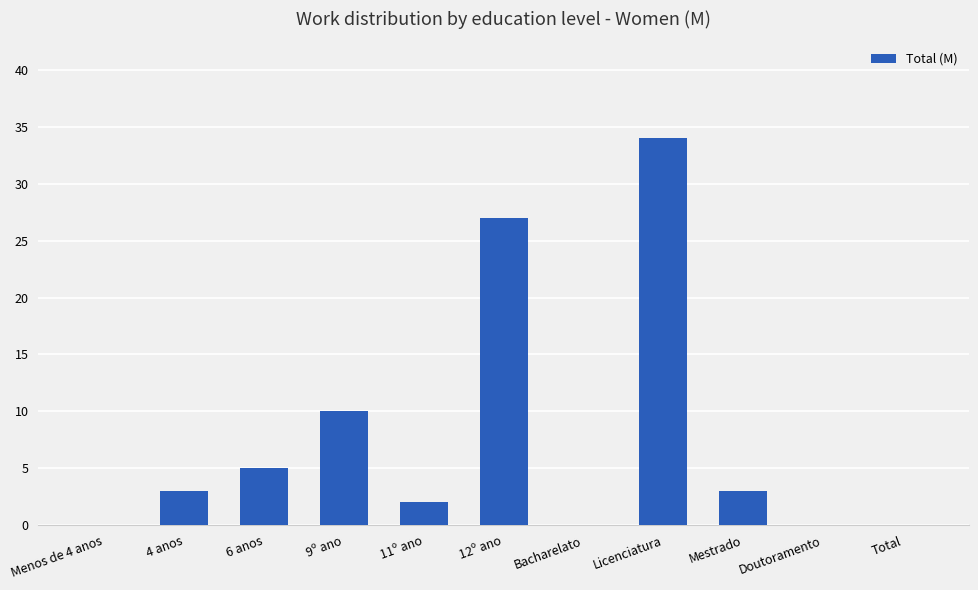

Where is the data nearest to the value 17?

9º ano